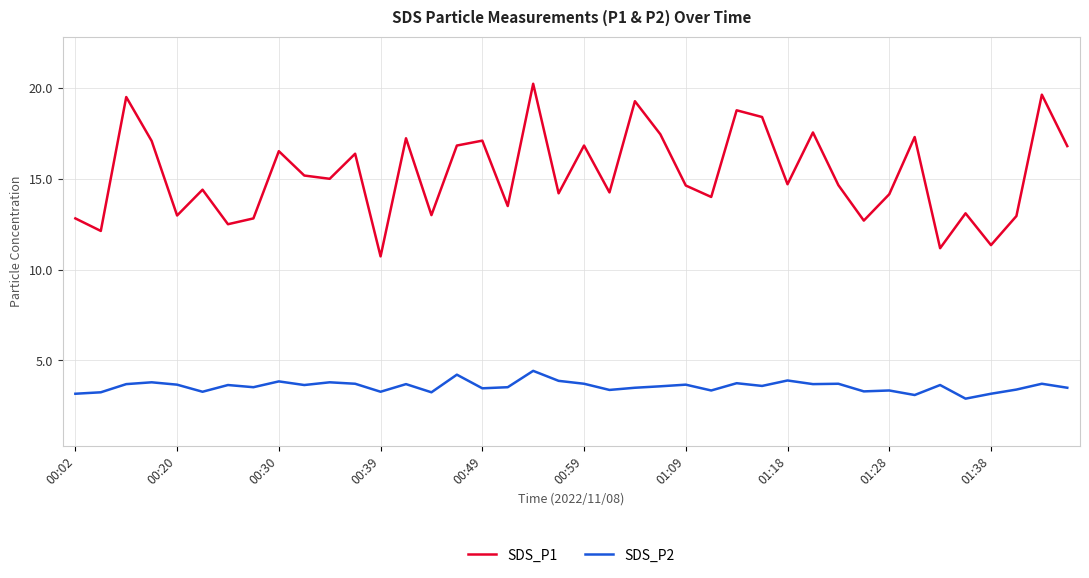

What is the maximum value shown in the chart?

20.2